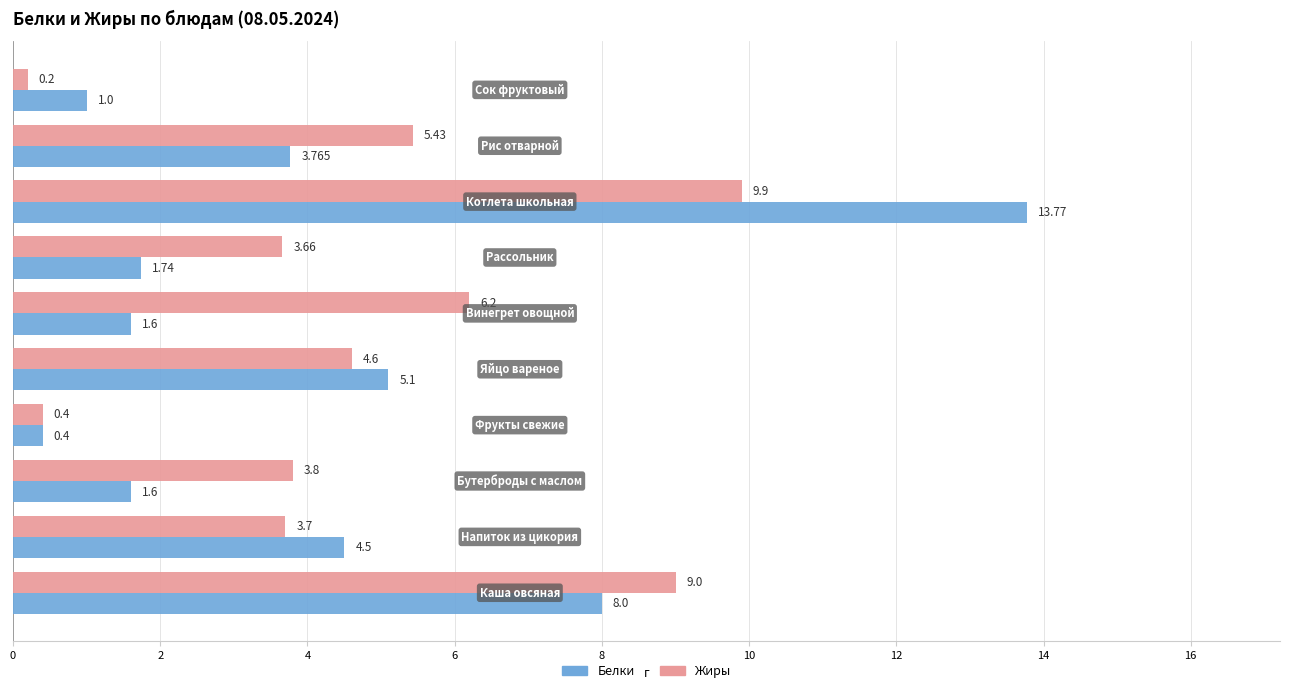

Which series has the largest total across all categories?

Жиры